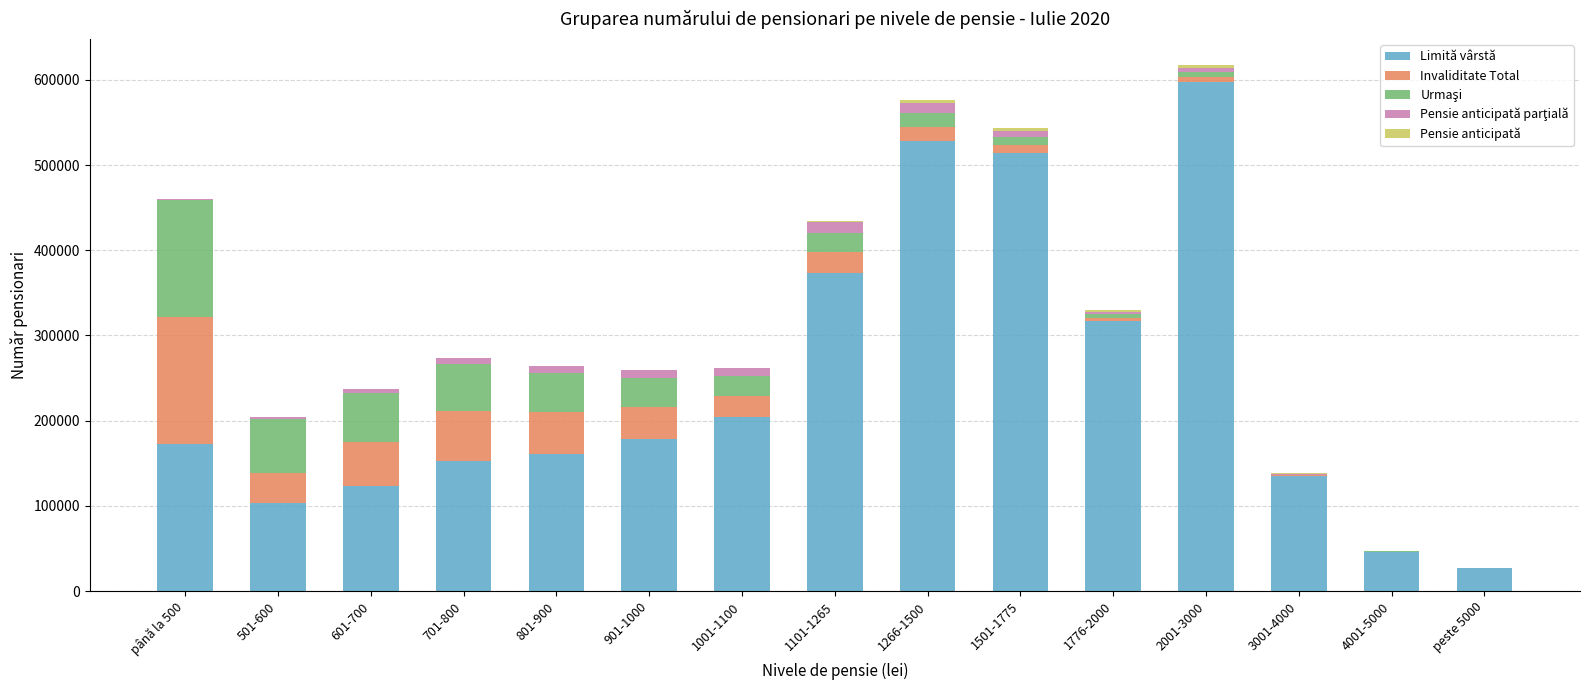

Which category has the highest value in the Limită vârstă series?

2001-3000